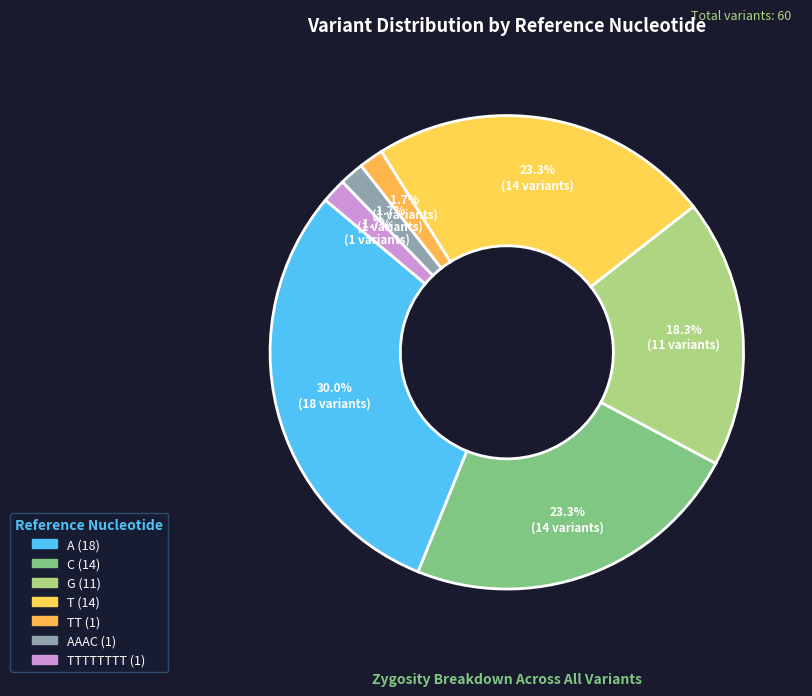

Does any single category account for the majority?

No